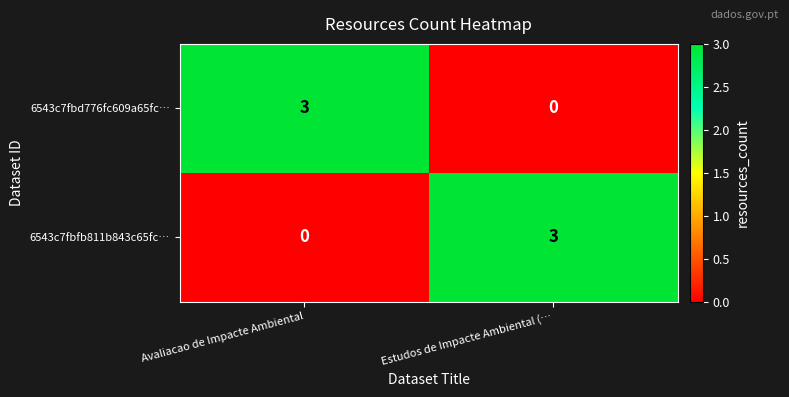

What is the difference between the 6543c7fbd776fc609a65fc… values at Estudos de Impacte Ambiental (… and Avaliacao de Impacte Ambiental?

3